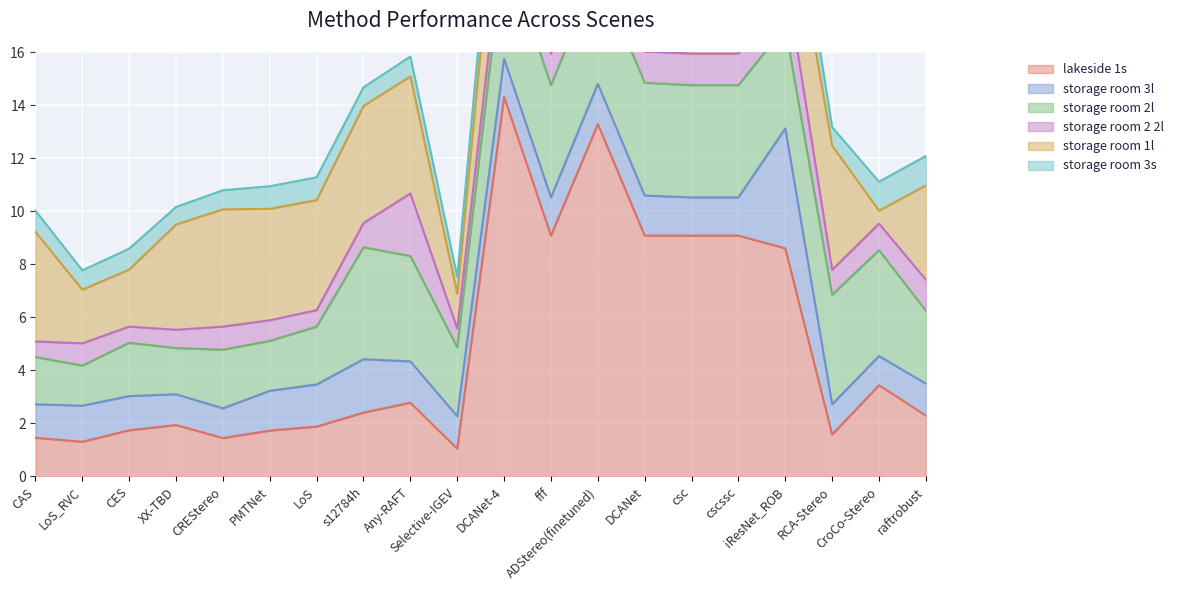

At which category is the sum across all series the highest?

DCANet-4